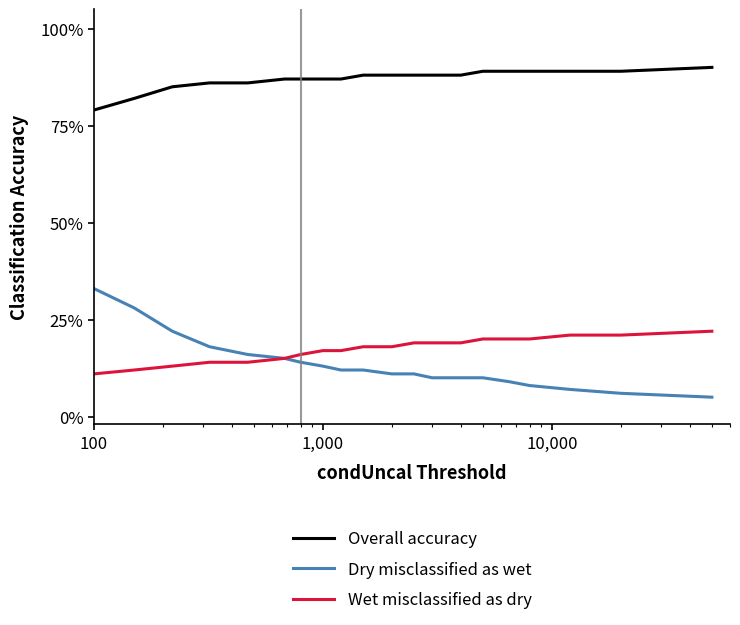

What is the maximum value shown in the chart?

90